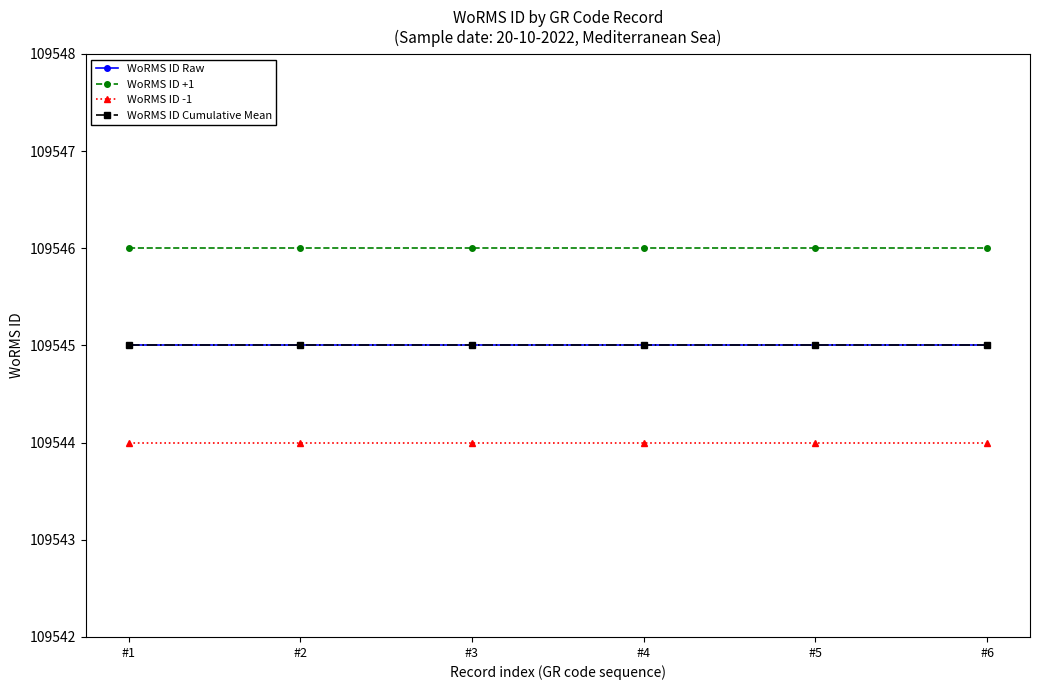

What is the value of the WoRMS ID -1 point at the 3rd from the left?

109544